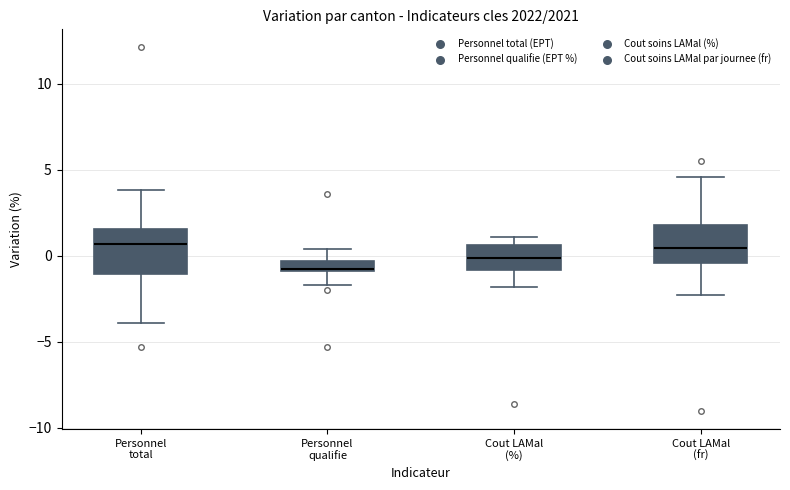

Which box's median line is the lowest?

Personnel qualifie